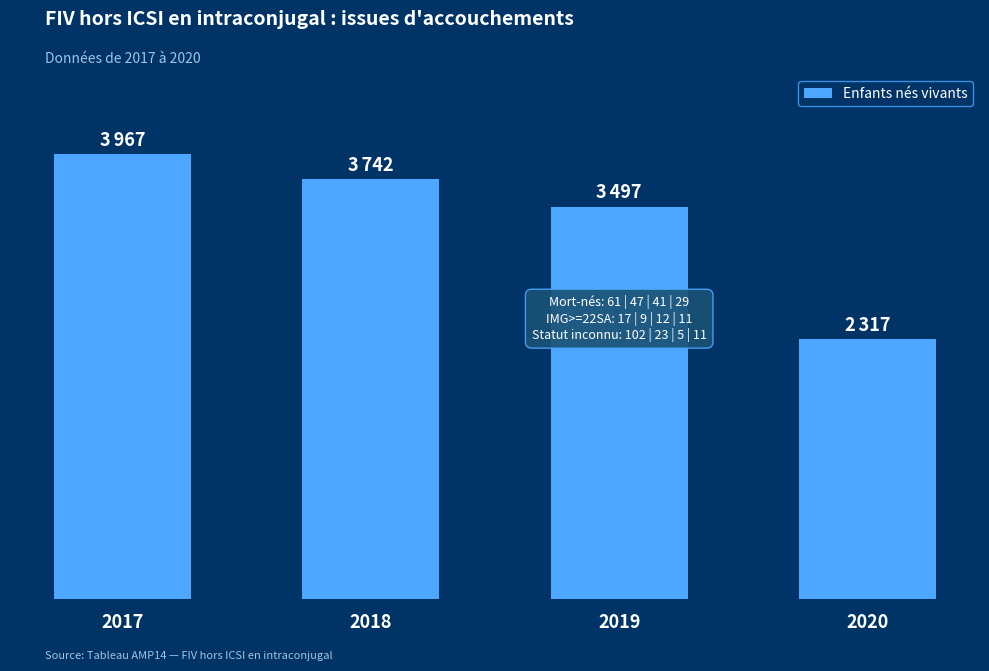

What is the greatest value displayed?

3967